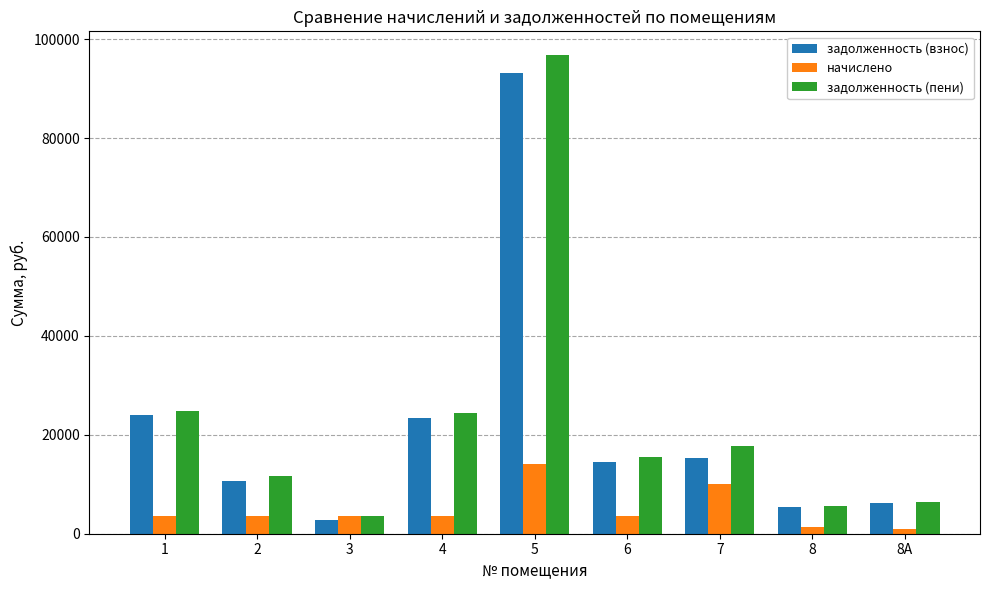

Is the value of задолженность (взнос) at 8А greater than the value of начислено at 8А?

Yes